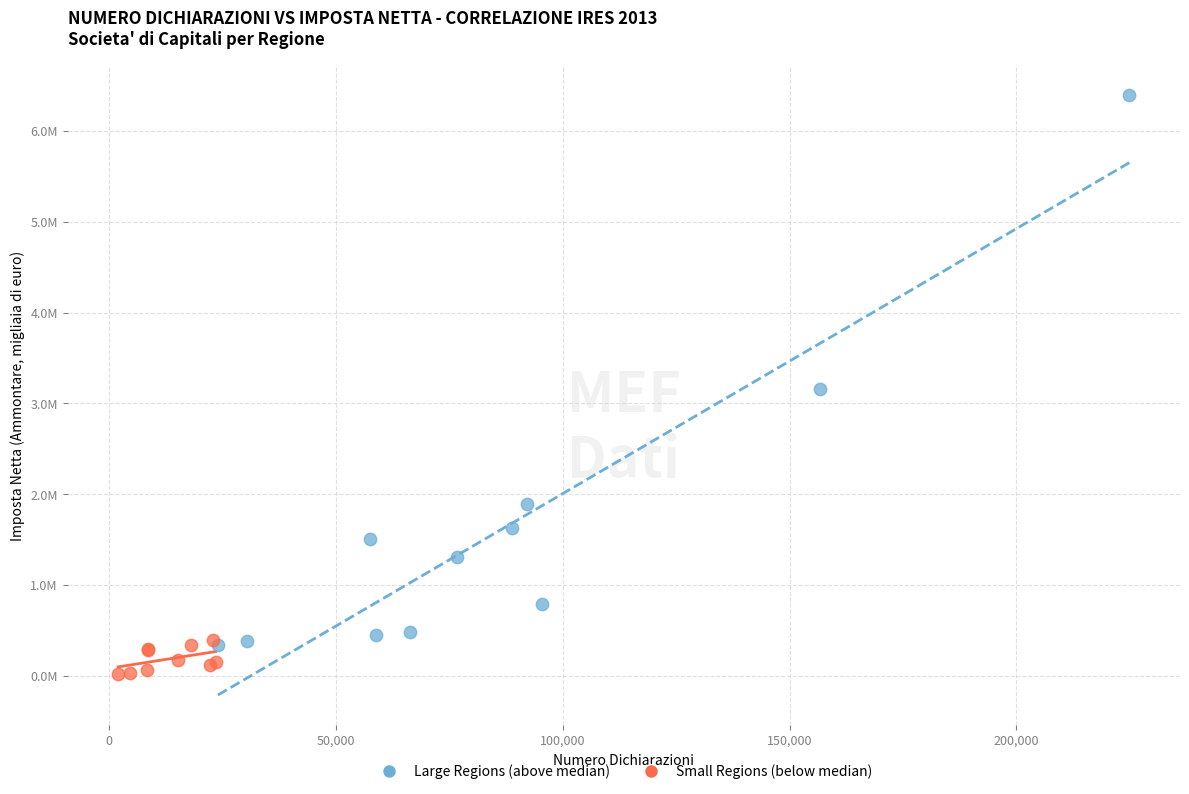

What are all the series names shown in the legend?

Large Regions (above median), Small Regions (below median)